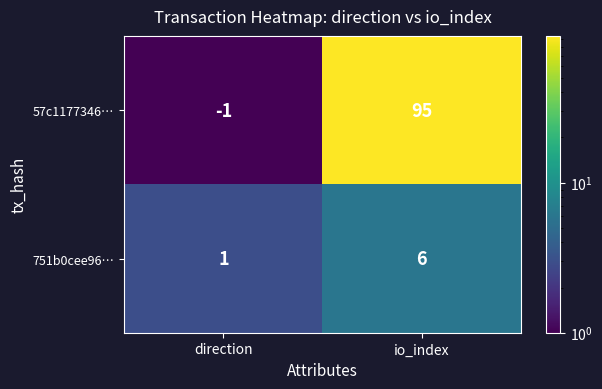

Read the 57c1177346… value at io_index, to the nearest 10.

100